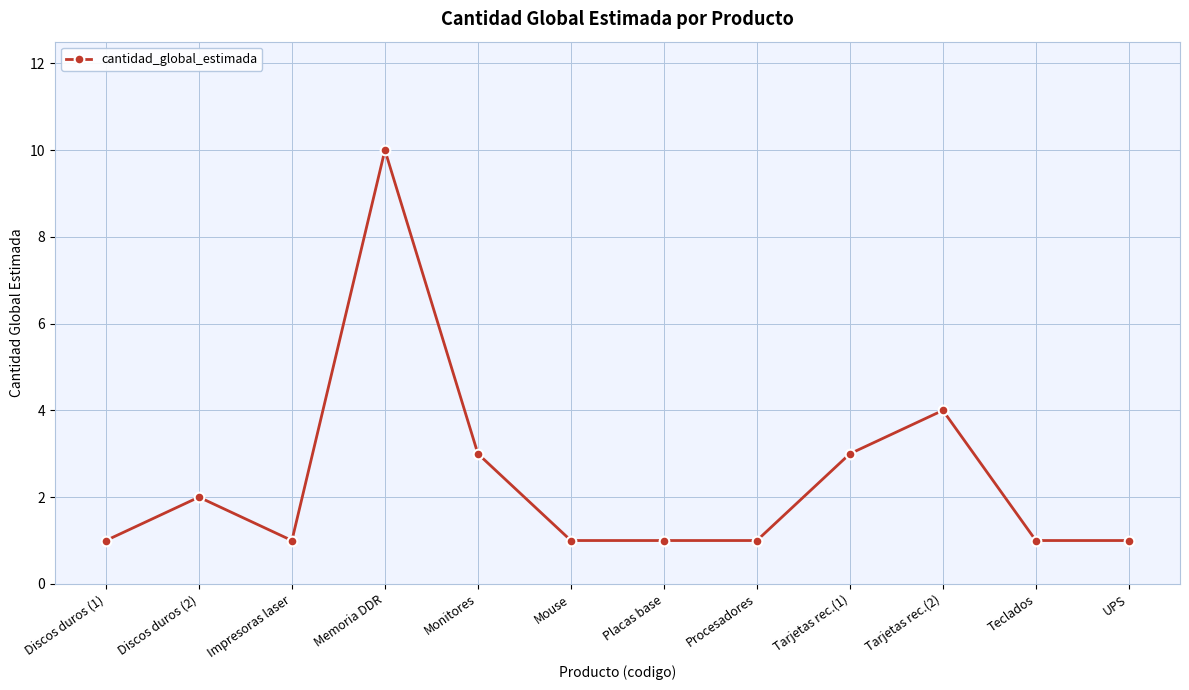

What is the change in value from Discos duros (2) to Placas base?

-1